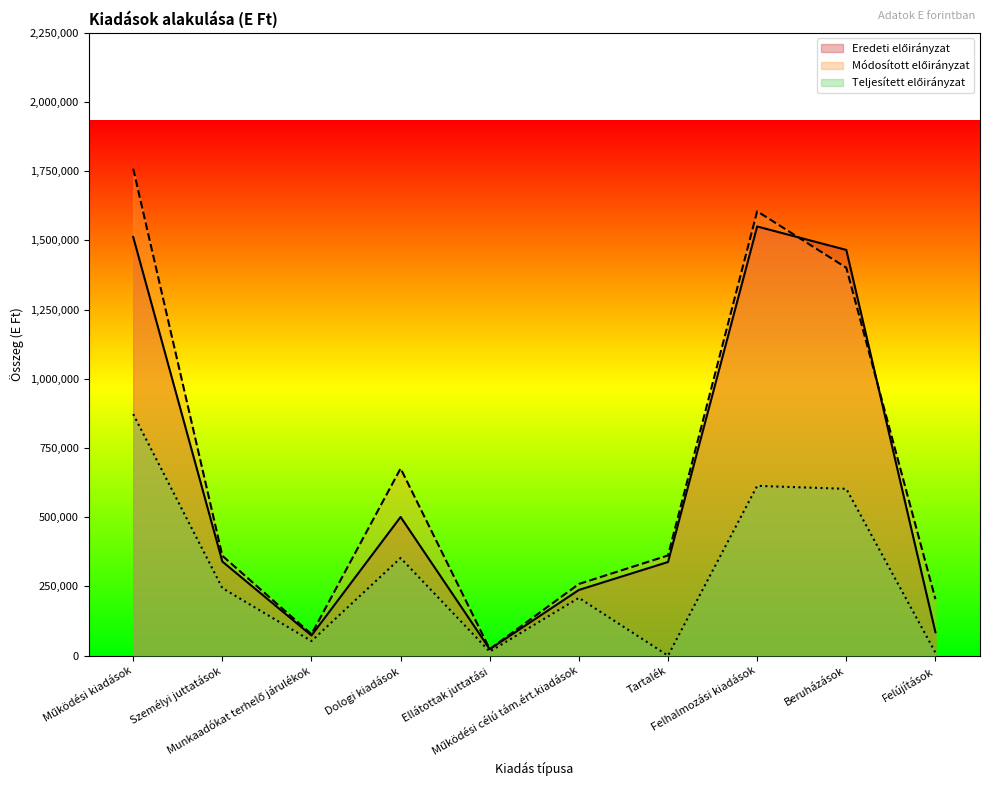

Does the chart display data point markers on the line(s)?

No